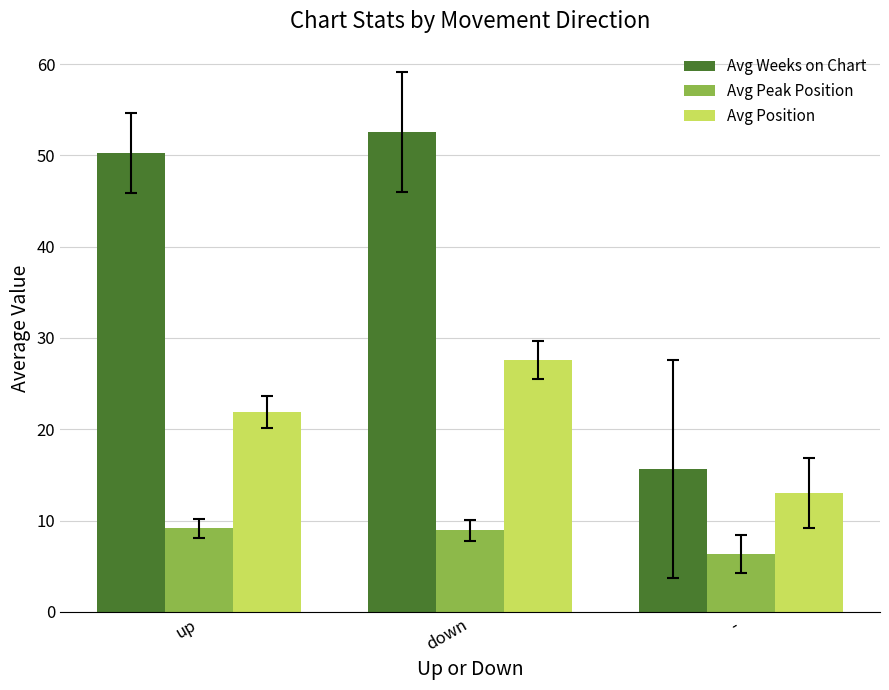

What position from the left is -?

3